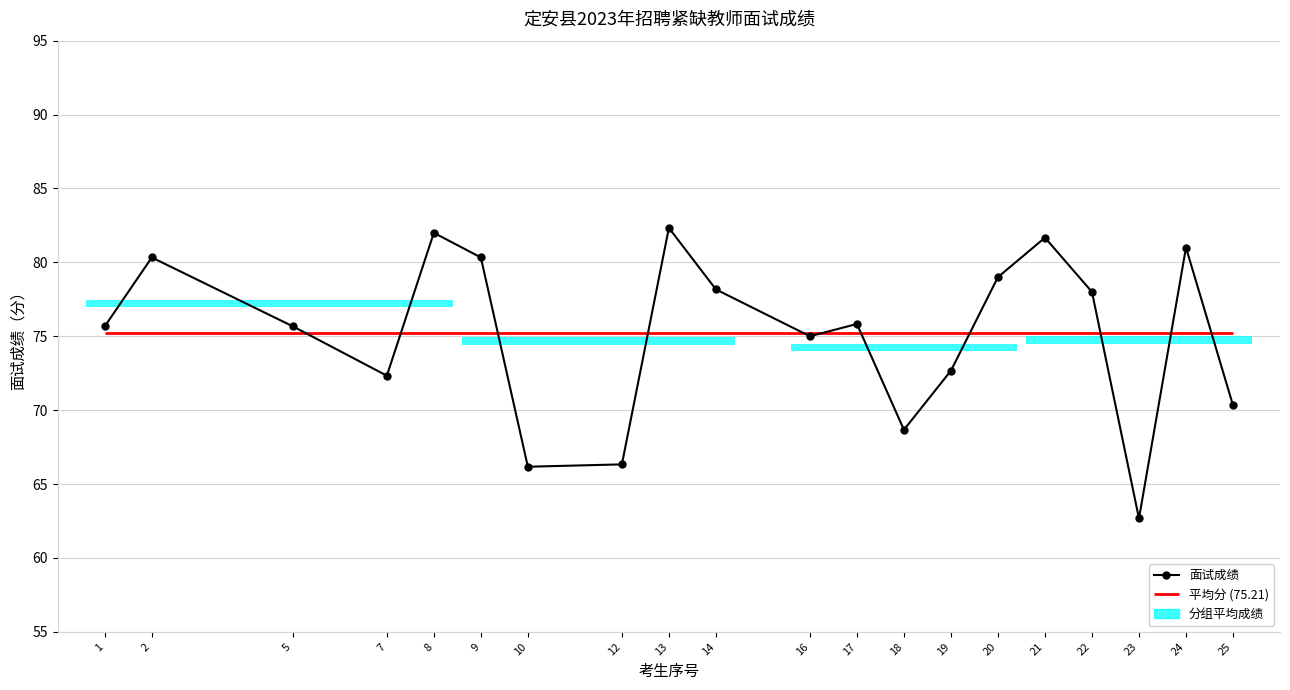

How many data points are above 75?

12